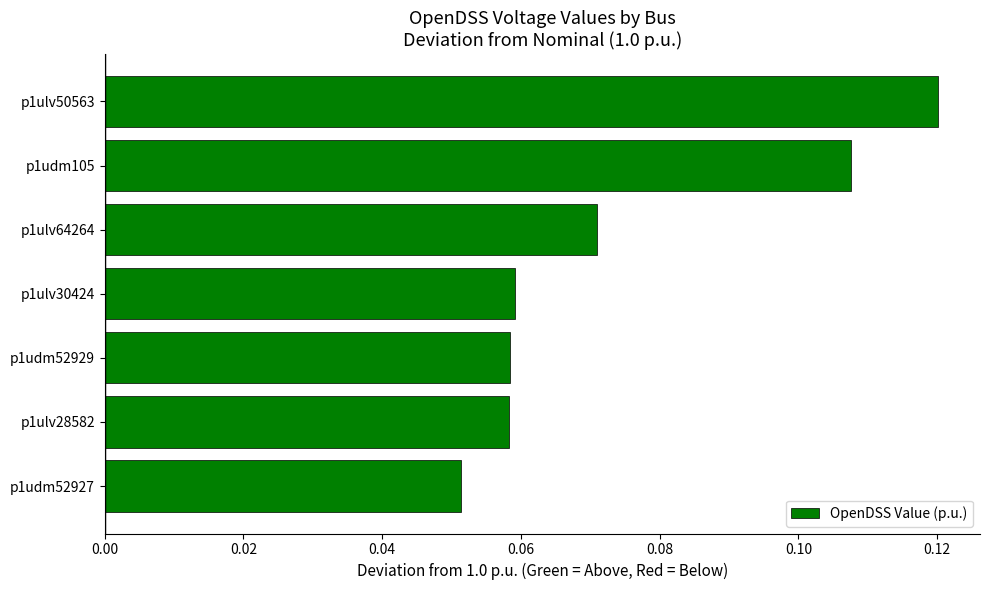

Which has a higher value, p1udm105 or p1ulv50563?

p1ulv50563